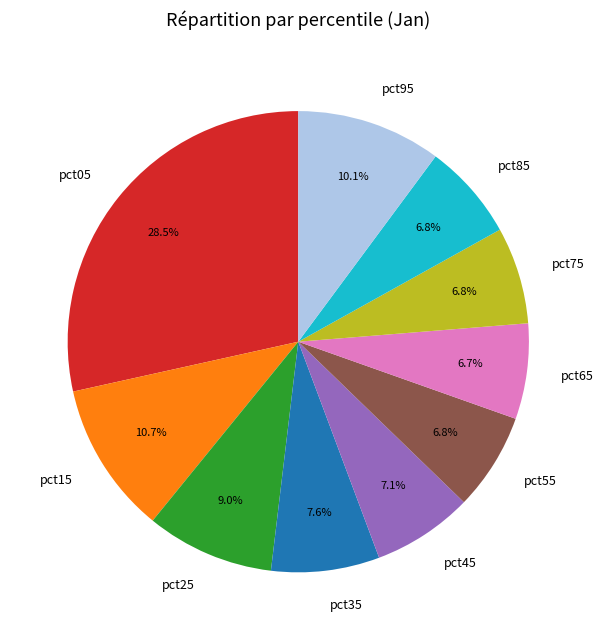

Approximately how many times larger is the value at pct05 compared to pct15?

2.7